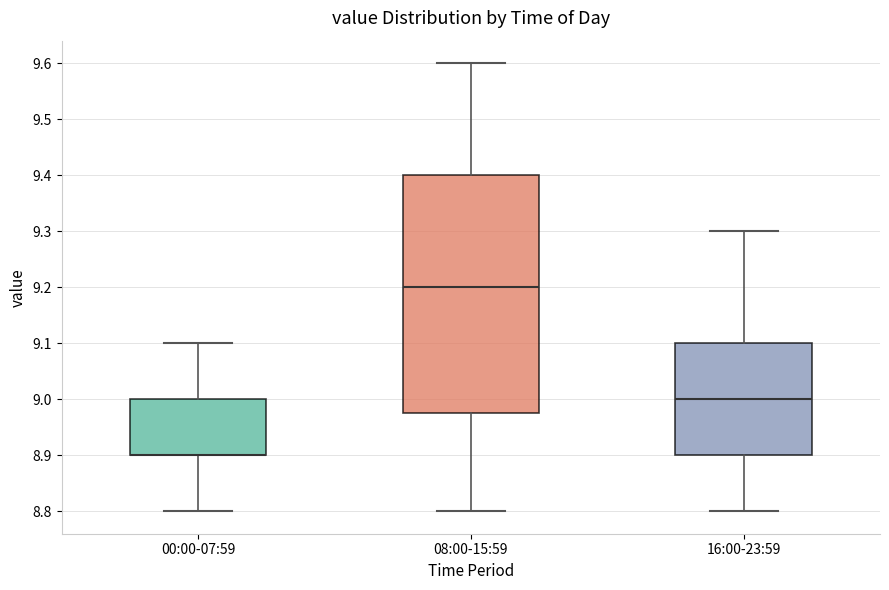

Reading left to right, read every box against the y-axis: the position of its median line, the range the box covers, and the ends of its whiskers. The values are not printed on the chart, so give them approximately, as read against the axis.

00:00-07:59: median 8.90 (drawn on the box's lower edge), box 8.90 to 9.00, whiskers 8.80 to 9.10
08:00-15:59: median 9.20, box 8.98 to 9.40, whiskers 8.80 to 9.60
16:00-23:59: median 9.00, box 8.90 to 9.10, whiskers 8.80 to 9.30